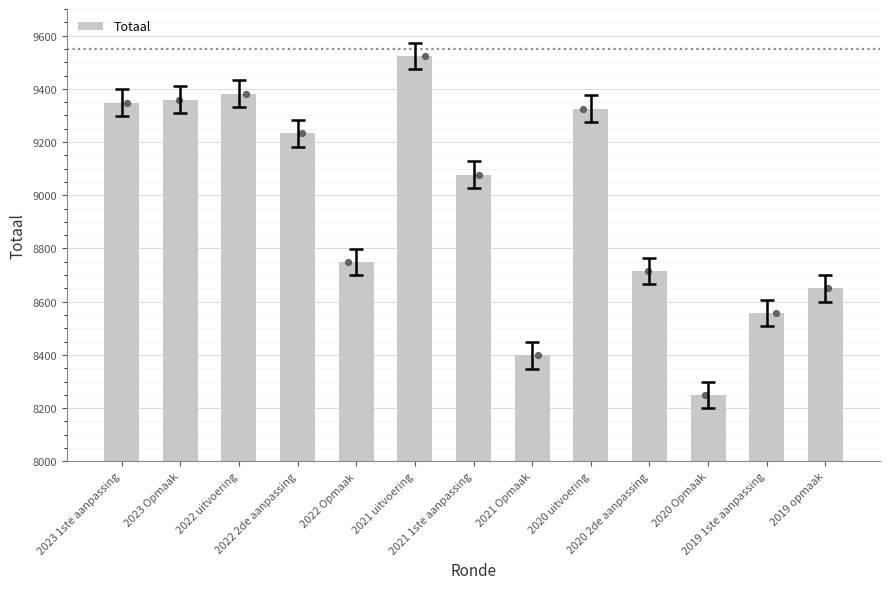

What is the change in value from 2022 2de aanpassing to 2022 Opmaak?

-484